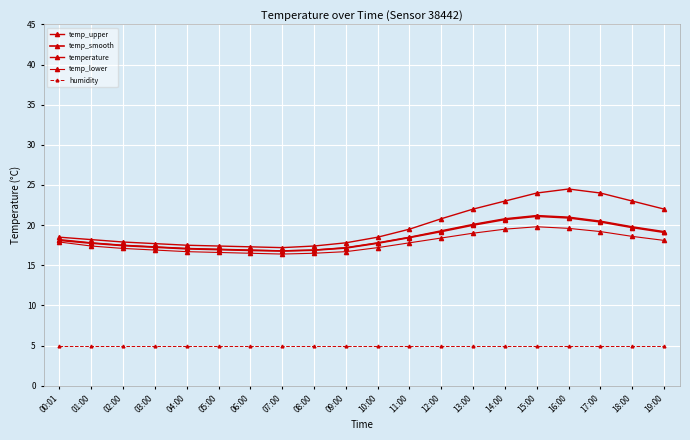

Reading left to right, extract all data points from this chart.

temp_upper: 18.5	18.2	17.9	17.7	17.5	17.4	17.3	17.2	17.4	17.8	18.5	19.5	20.8	22.0	23.0	24.0	24.5	24.0	23.0	22.0
temp_smooth: 18.1	17.8	17.4	17.2	17.1	16.9	16.9	16.8	16.9	17.1	17.8	18.4	19.2	20.0	20.7	21.1	20.9	20.4	19.7	19.1
temperature: 18.2	17.8	17.5	17.3	17.1	17.0	16.9	16.8	16.9	17.2	17.8	18.5	19.3	20.1	20.8	21.2	21.0	20.5	19.8	19.2
temp_lower: 17.9	17.4	17.1	16.9	16.7	16.6	16.5	16.4	16.5	16.7	17.2	17.8	18.4	19.0	19.5	19.8	19.6	19.2	18.6	18.1
humidity: 5.0	5.0	5.0	5.0	5.0	5.0	5.0	5.0	5.0	5.0	5.0	5.0	5.0	5.0	5.0	5.0	5.0	5.0	5.0	5.0